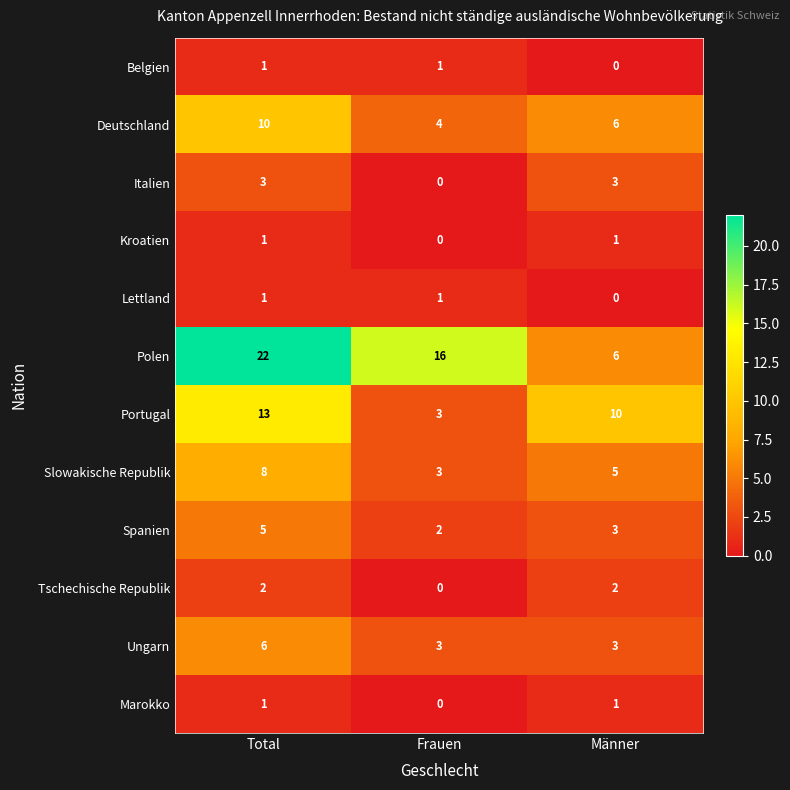

At which label is Deutschland closest to 7?

Männer